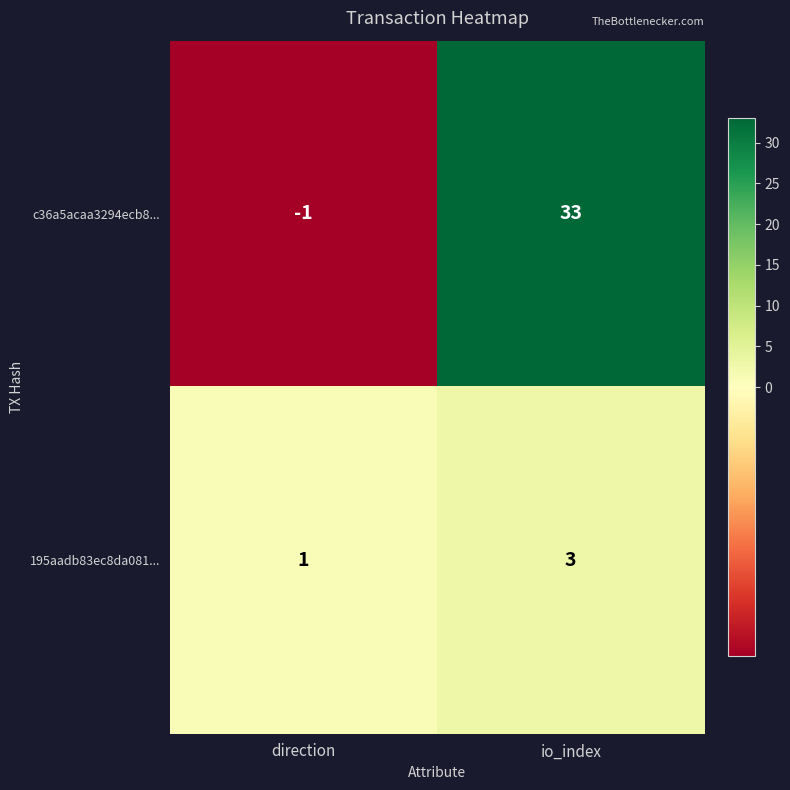

What is the sum of all 195aadb83ec8da081... values?

4